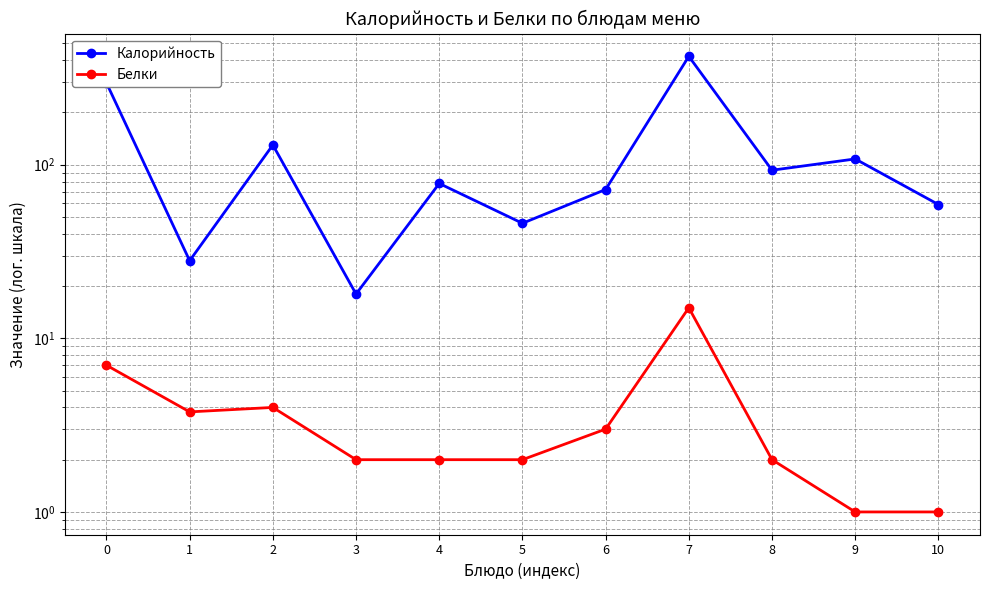

What is the smallest value displayed?

1.0